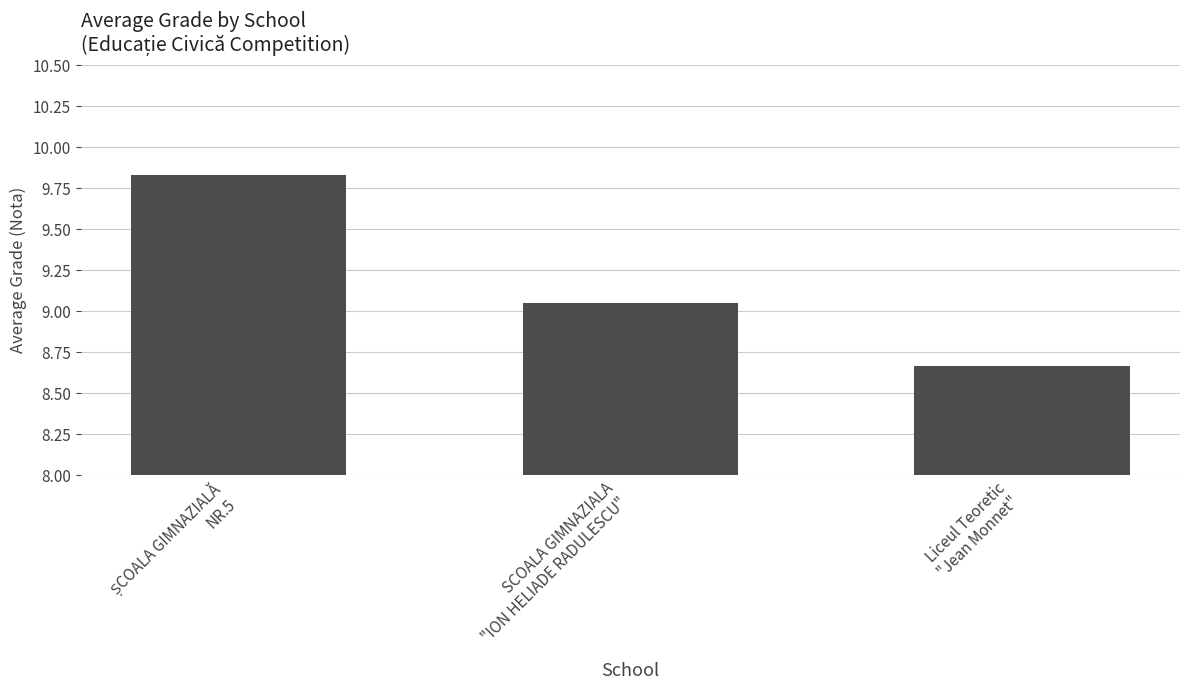

At which category does the chart reach its minimum across all series?

Liceul Teoretic
"Jean Monnet"